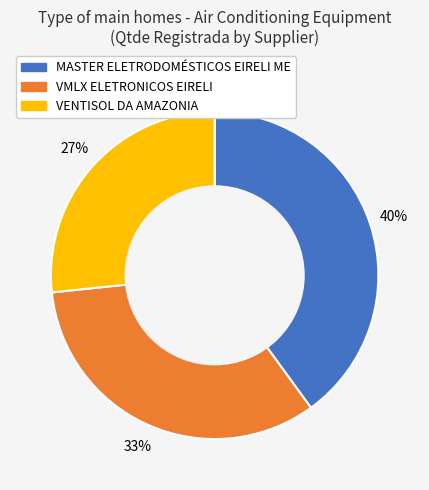

Do MASTER ELETRODOMÉSTICOS EIRELI ME and VENTISOL DA AMAZONIA together represent more than half of the pie?

Yes